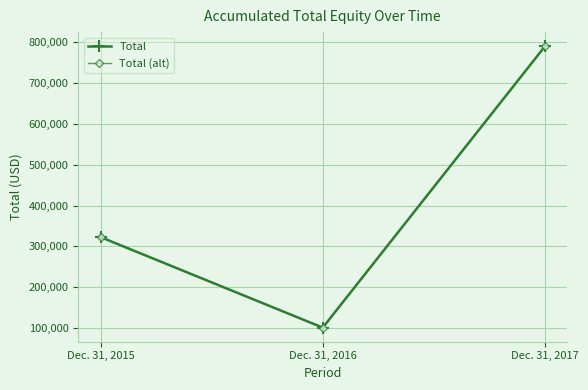

What is the sum of the Total (alt) values at Dec. 31, 2016 and Dec. 31, 2015?

423810